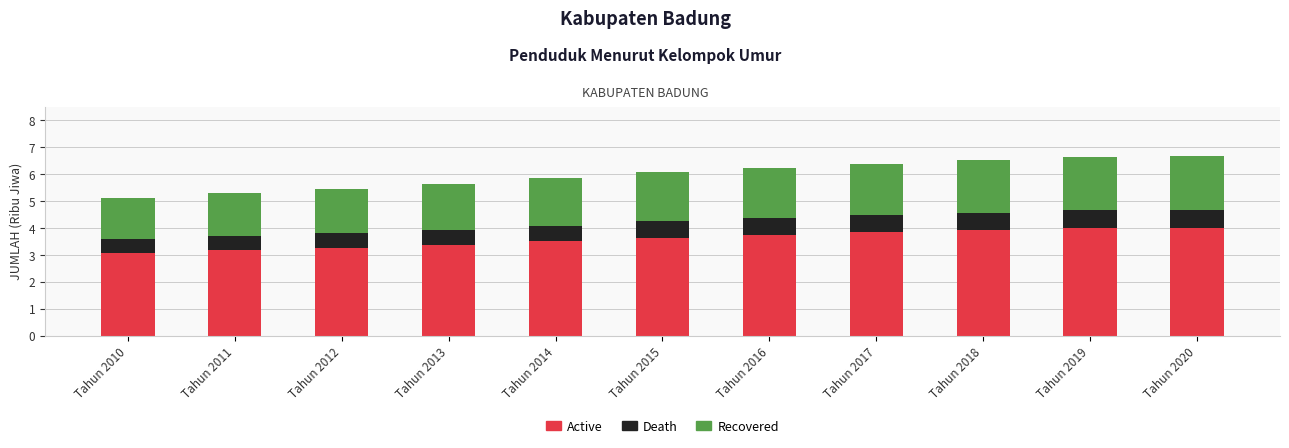

What is the sum of all Active values?

39.5